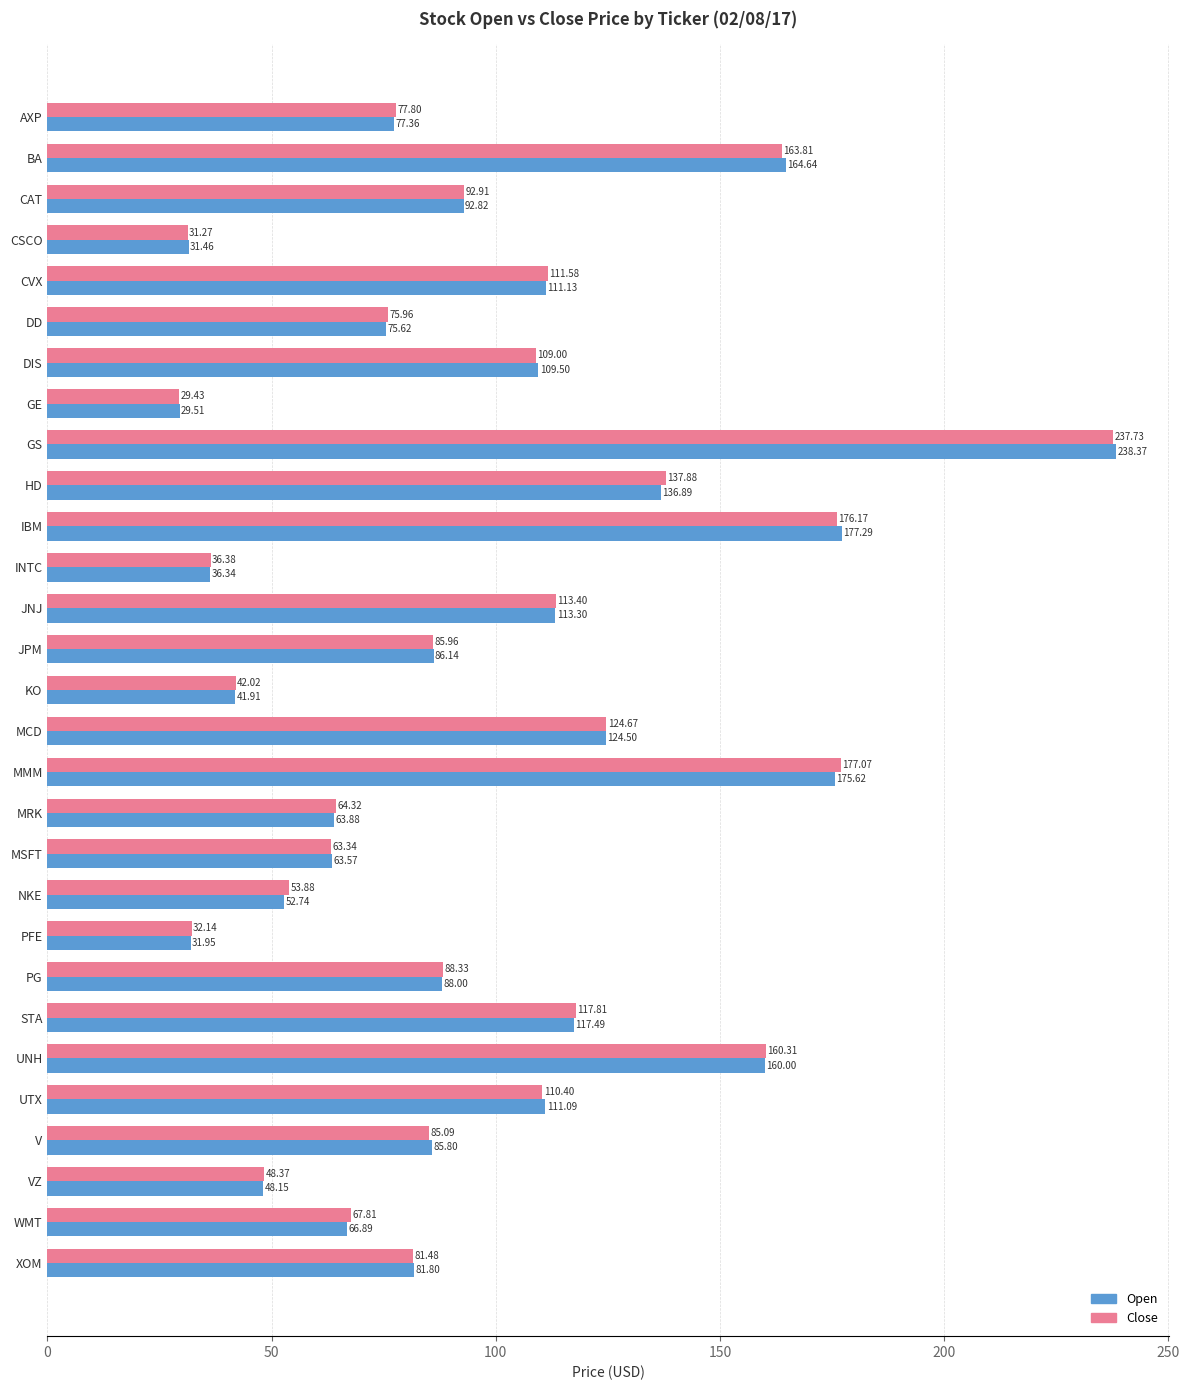

Rank the series at INTC from highest to lowest value.

Close, Open